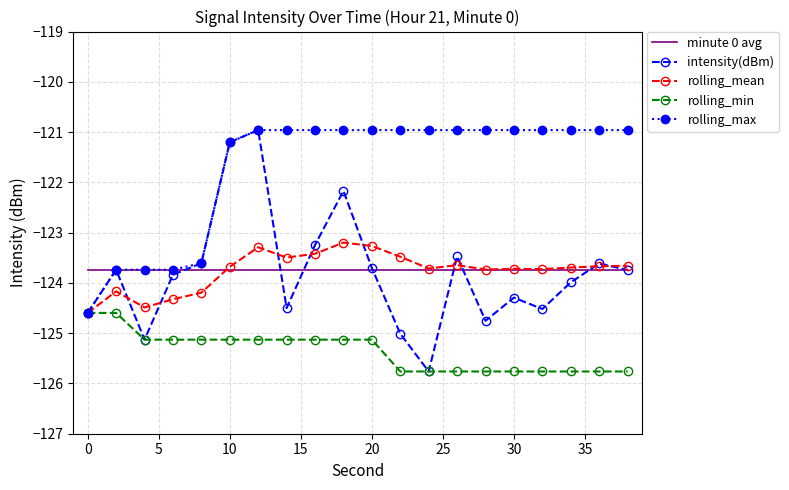

Which series has the widest spread of values?

intensity(dBm)